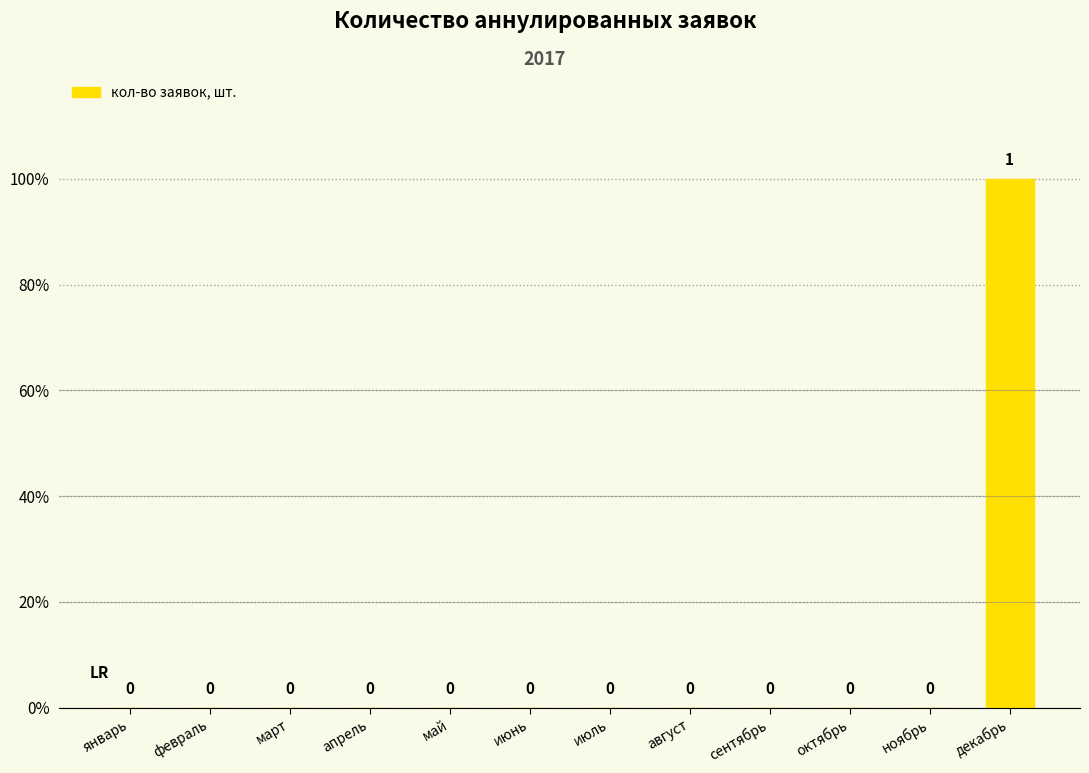

Is it true that the value at ноябрь is 1?

False